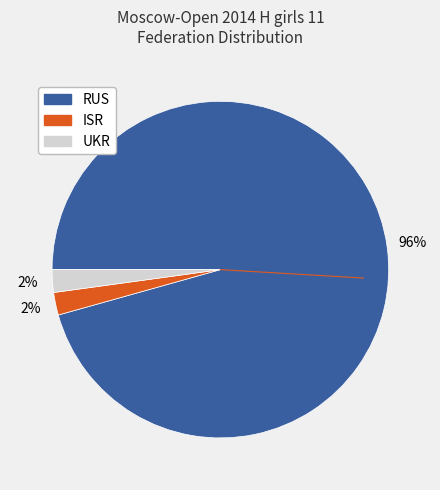

Between UKR and RUS, which is larger?

RUS